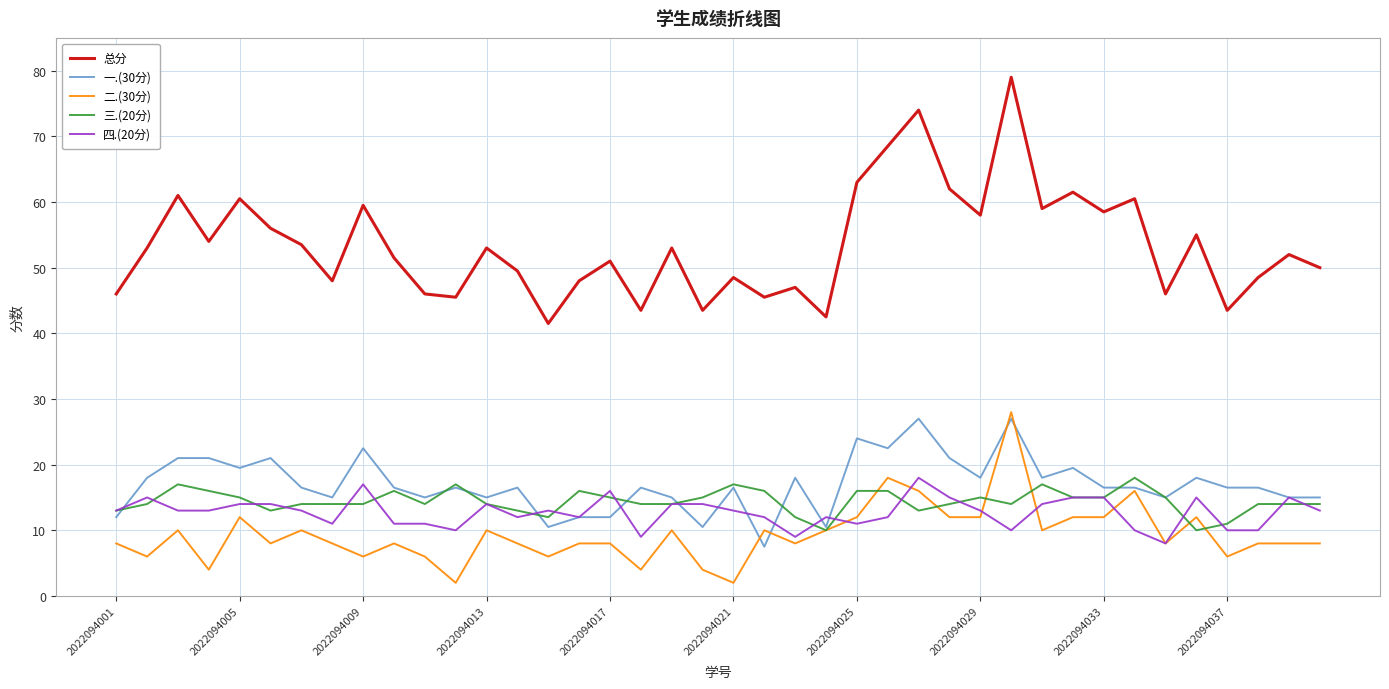

What is the lowest value of the 总分 series?

41.5